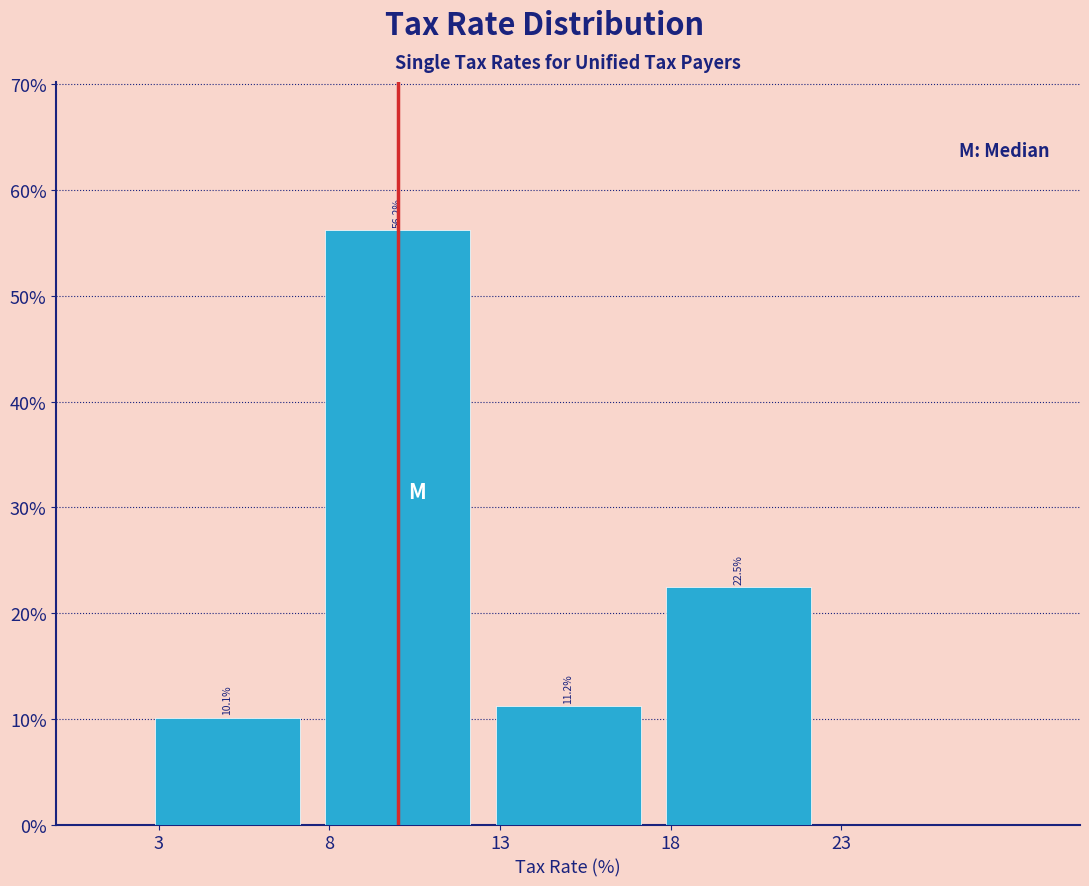

Reading left to right, list every bar in this chart as the range it spans on the x-axis followed by its height.

2.5 to 7.5: 10.1
7.5 to 12.5: 56.2
12.5 to 17.5: 11.2
17.5 to 22.5: 22.5